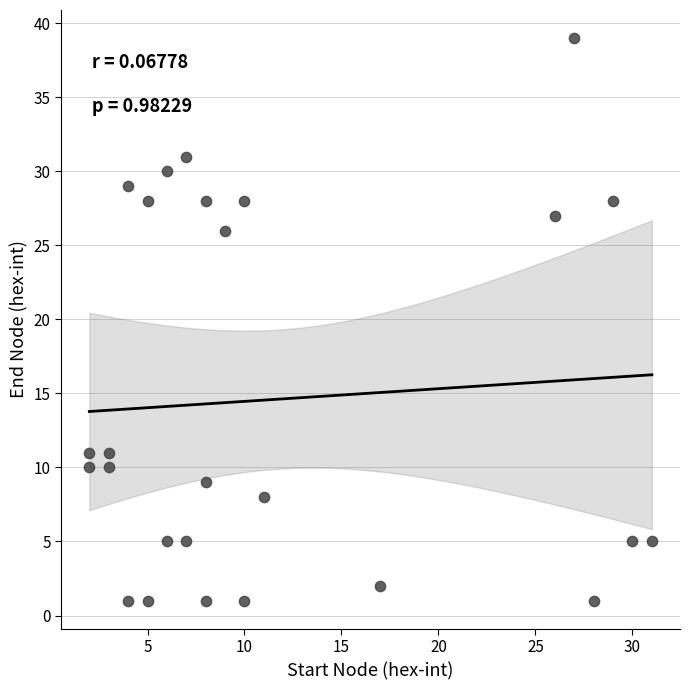

What is the range of X values (max minus min)?

29